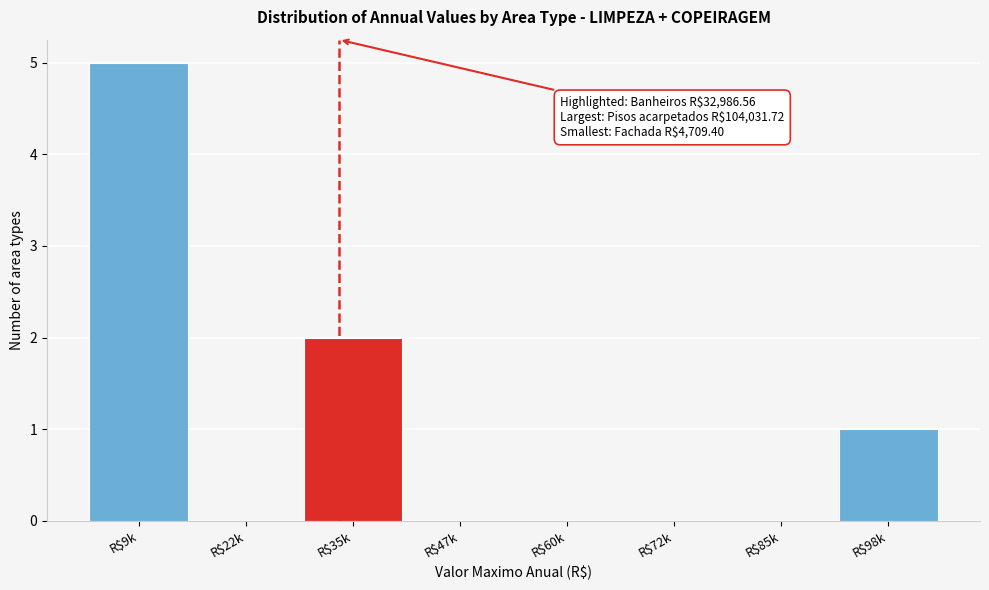

What is the sum of all values?

8